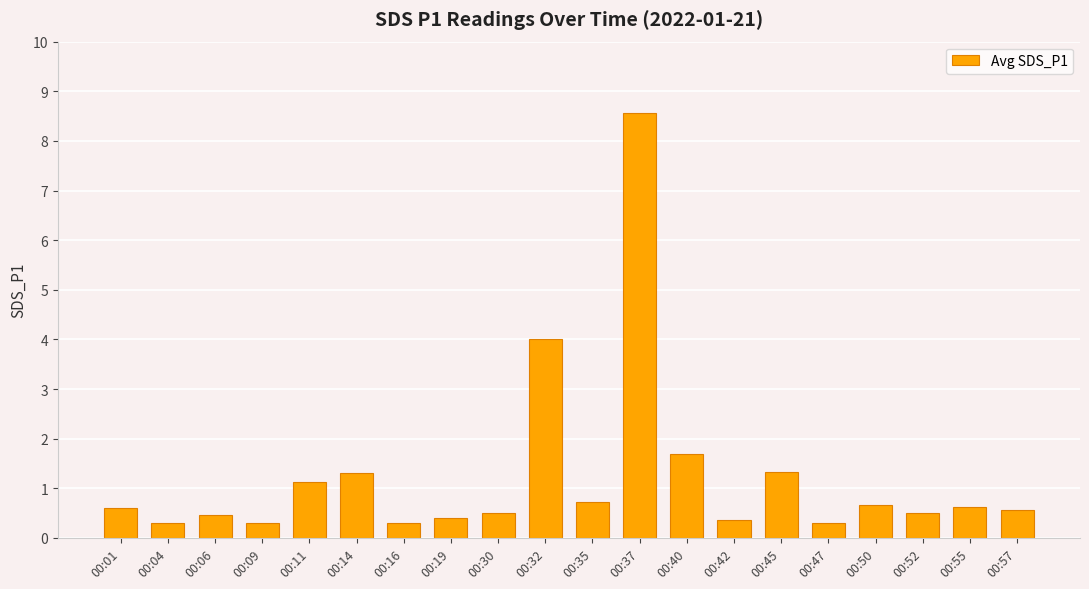

What is the average value?

1.2